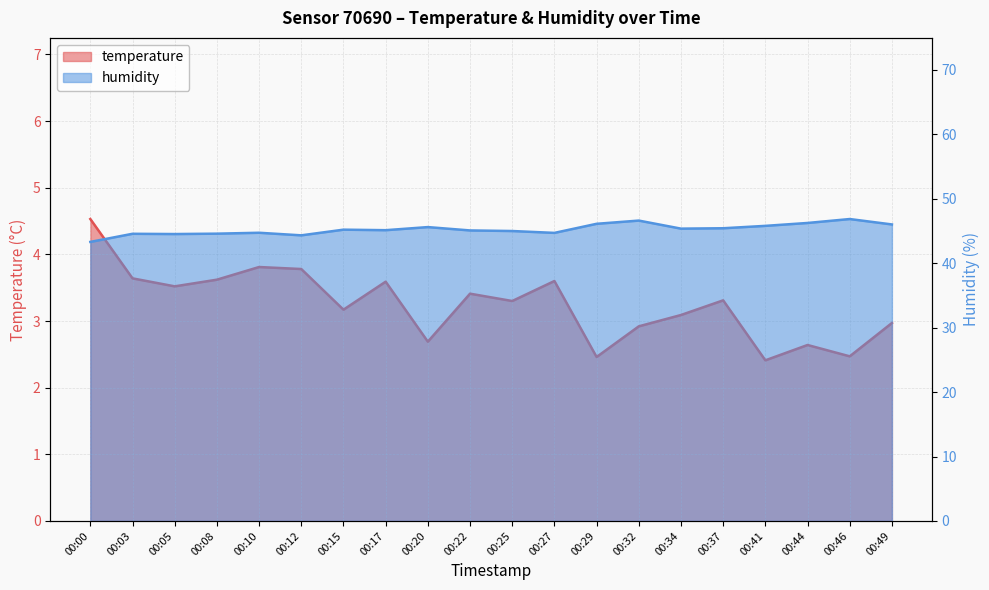

What is the difference between the second highest and minimum values in the humidity series?

3.3